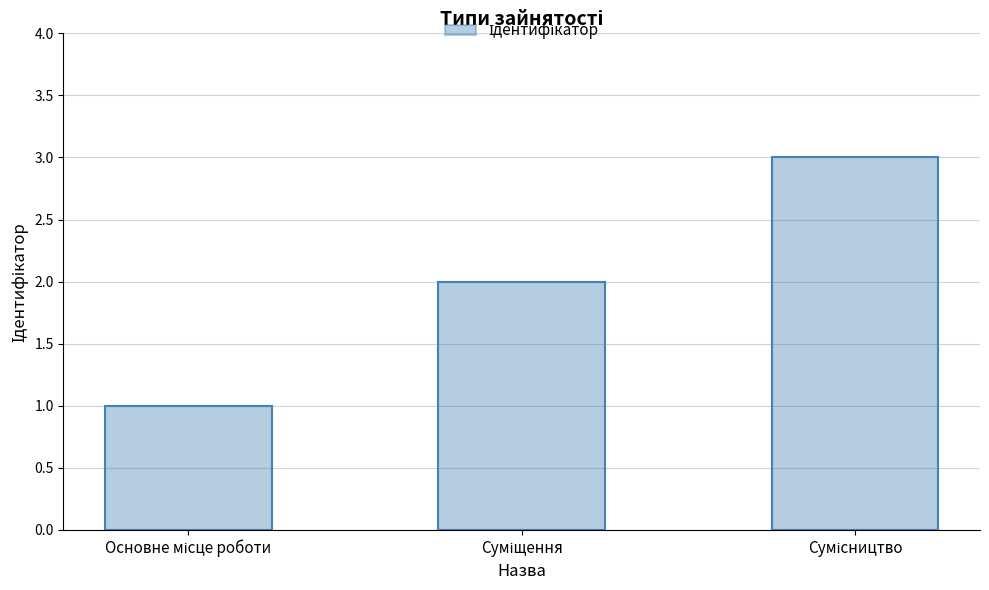

Reading left to right, what are all the values shown in this chart?

Основне місце роботи=1	Суміщення=2	Сумісництво=3